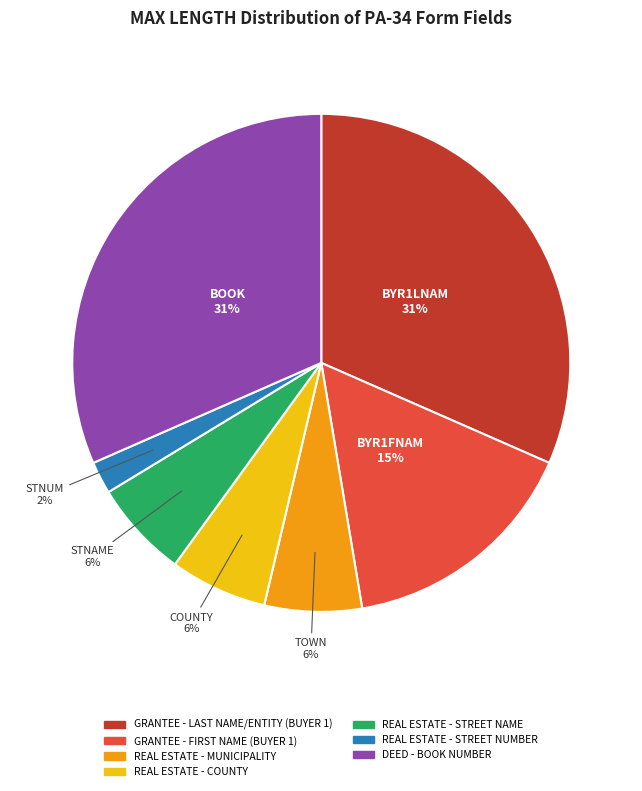

How many slices are in this pie chart?

7